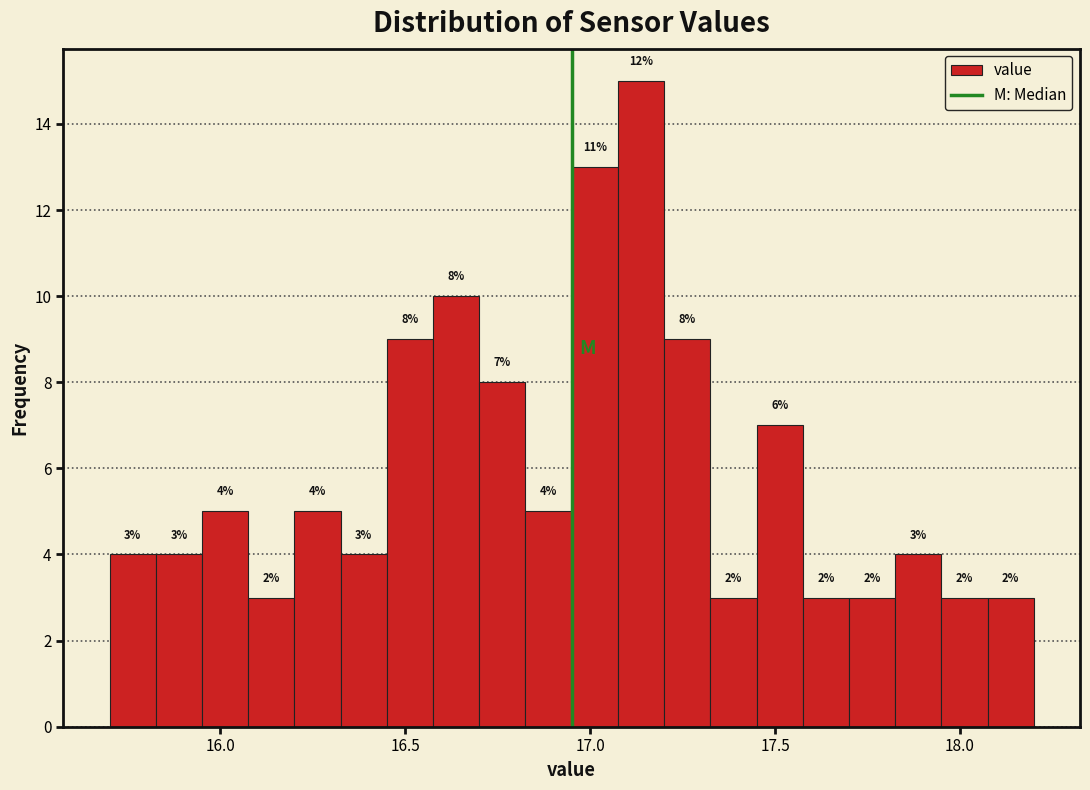

Around what value on the x-axis is the tallest bar? Give the approximate position of its centre, as read against the axis.

17.15